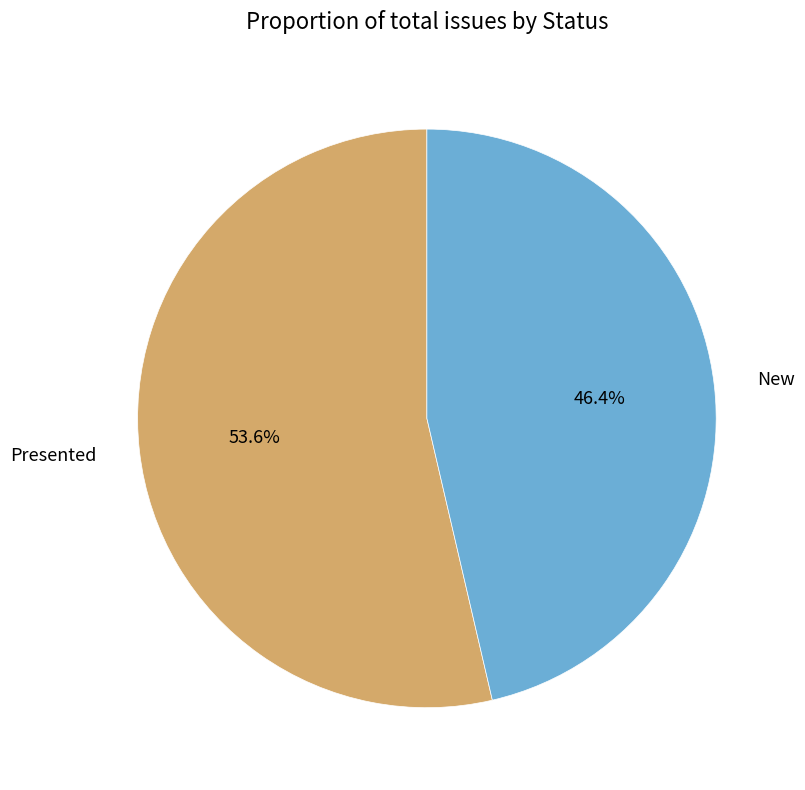

To the nearest percent, what is the difference between the largest and smallest slice percentages?

7%